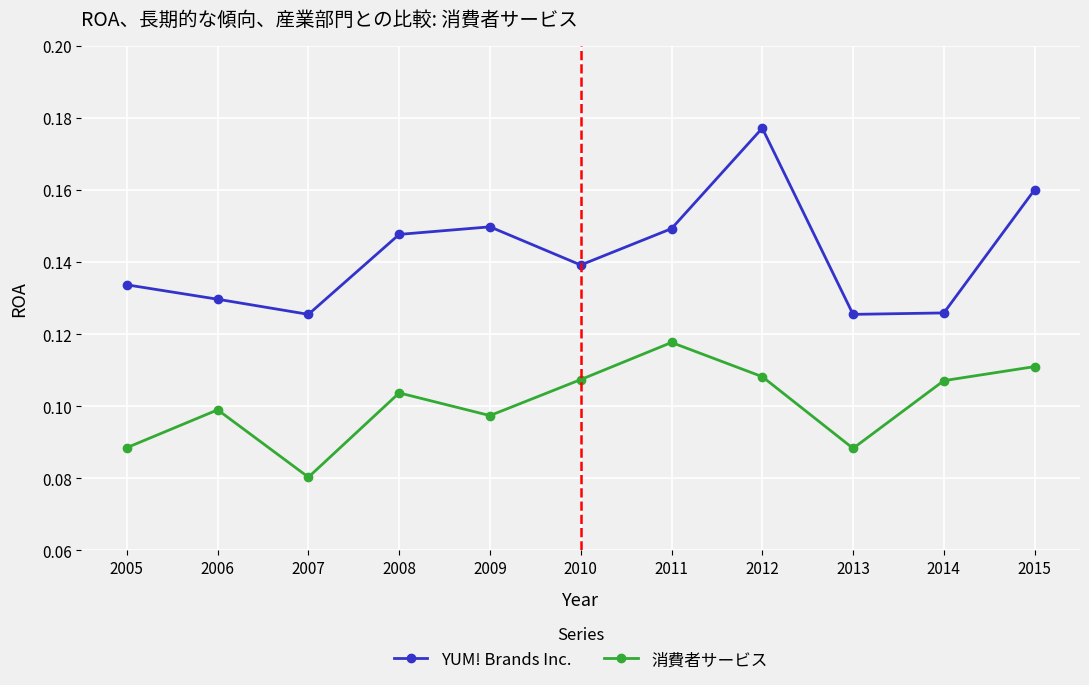

Rank the series at 2007 from highest to lowest value.

YUM! Brands Inc., 消費者サービス